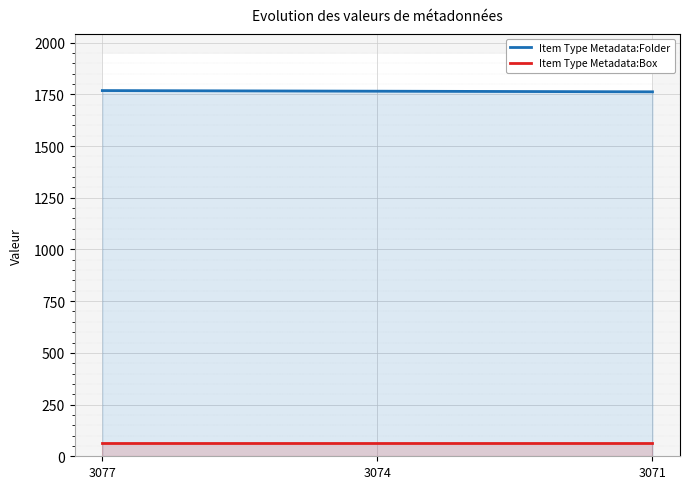

How many distinct data groups are displayed?

2